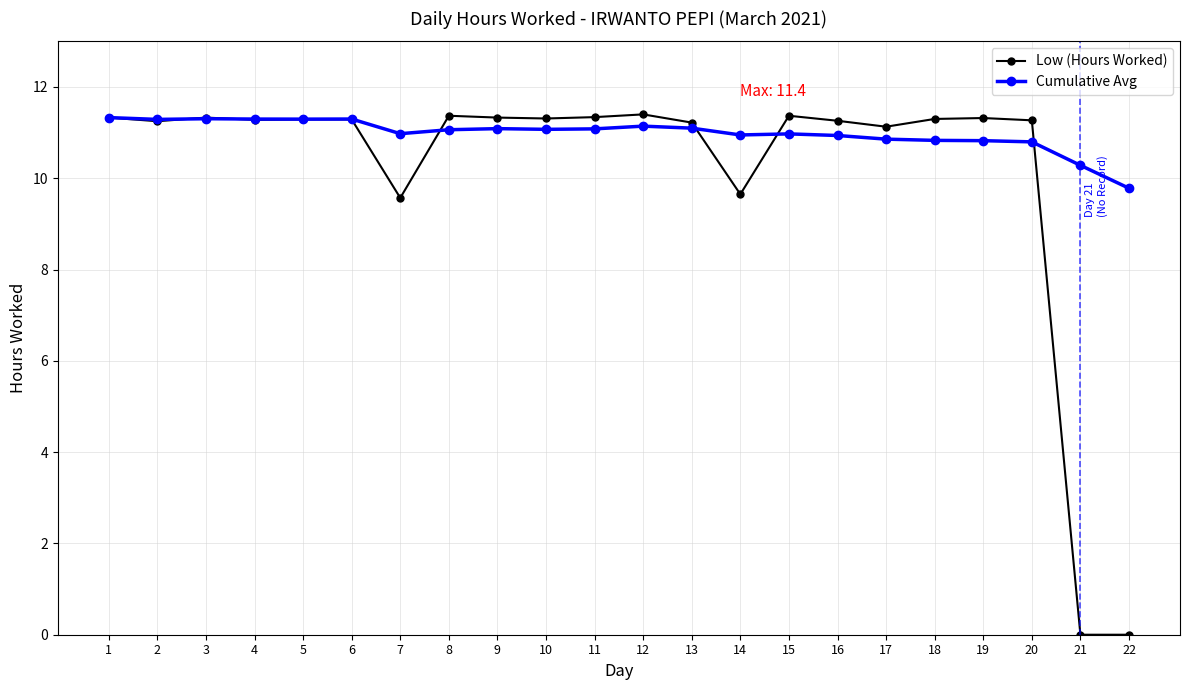

Rank the series by their average value, from highest to lowest.

Cumulative Avg, Low (Hours Worked)